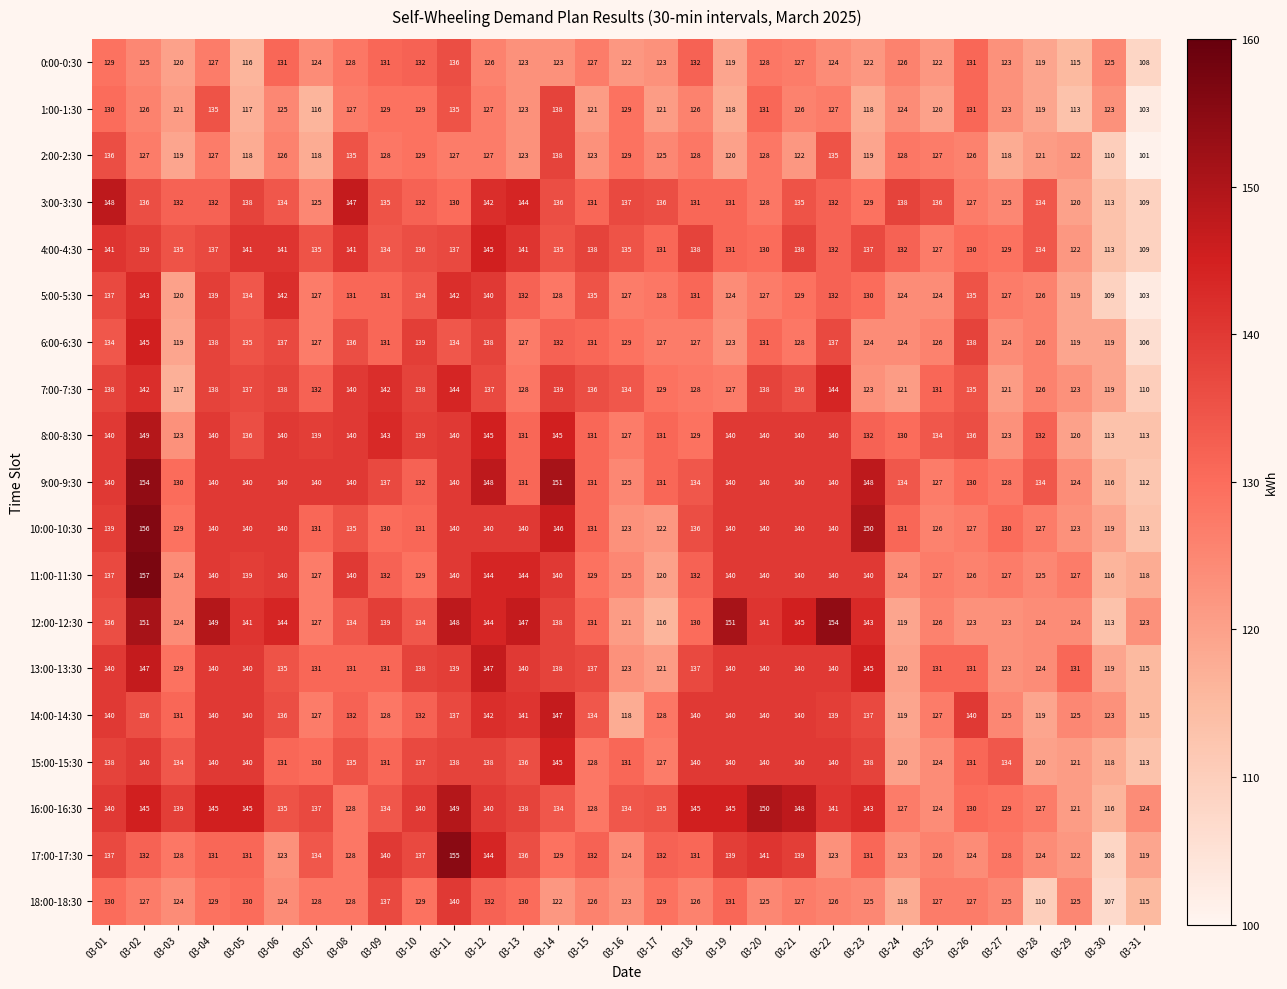

What is the sum of the 7:00-7:30 values at 03-05 and 03-04?

275